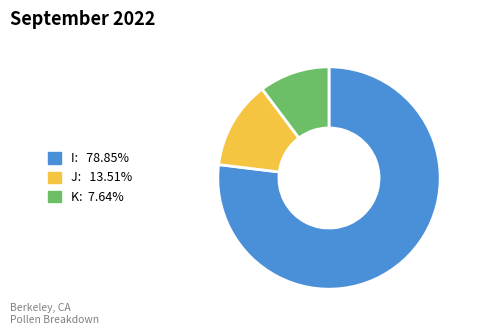

How many segments does this pie chart have?

3